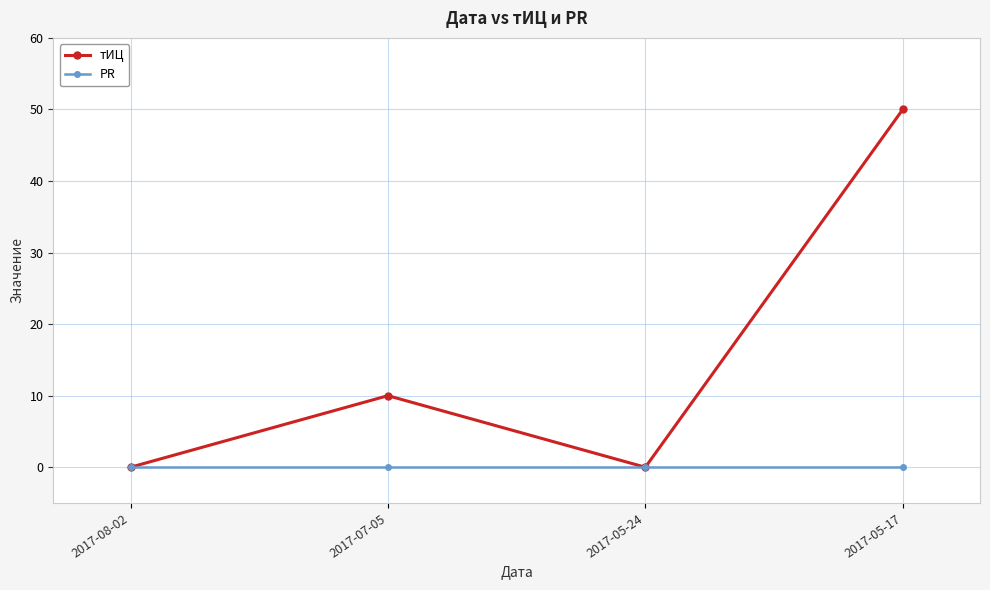

True or false: тИЦ has more than 0 interior local peaks.

True